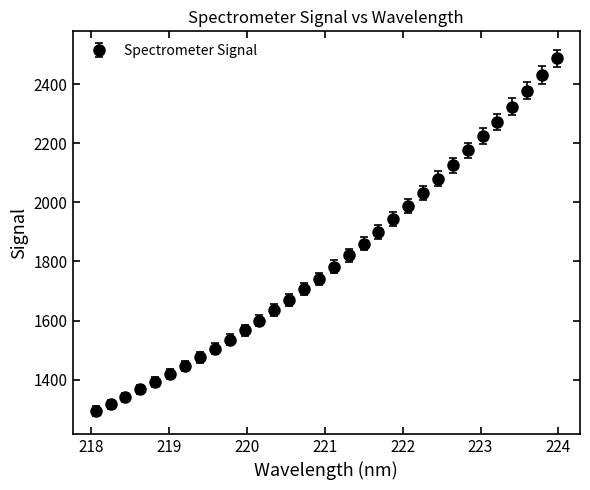

What is the value of the 14th point from the left?

1669.2